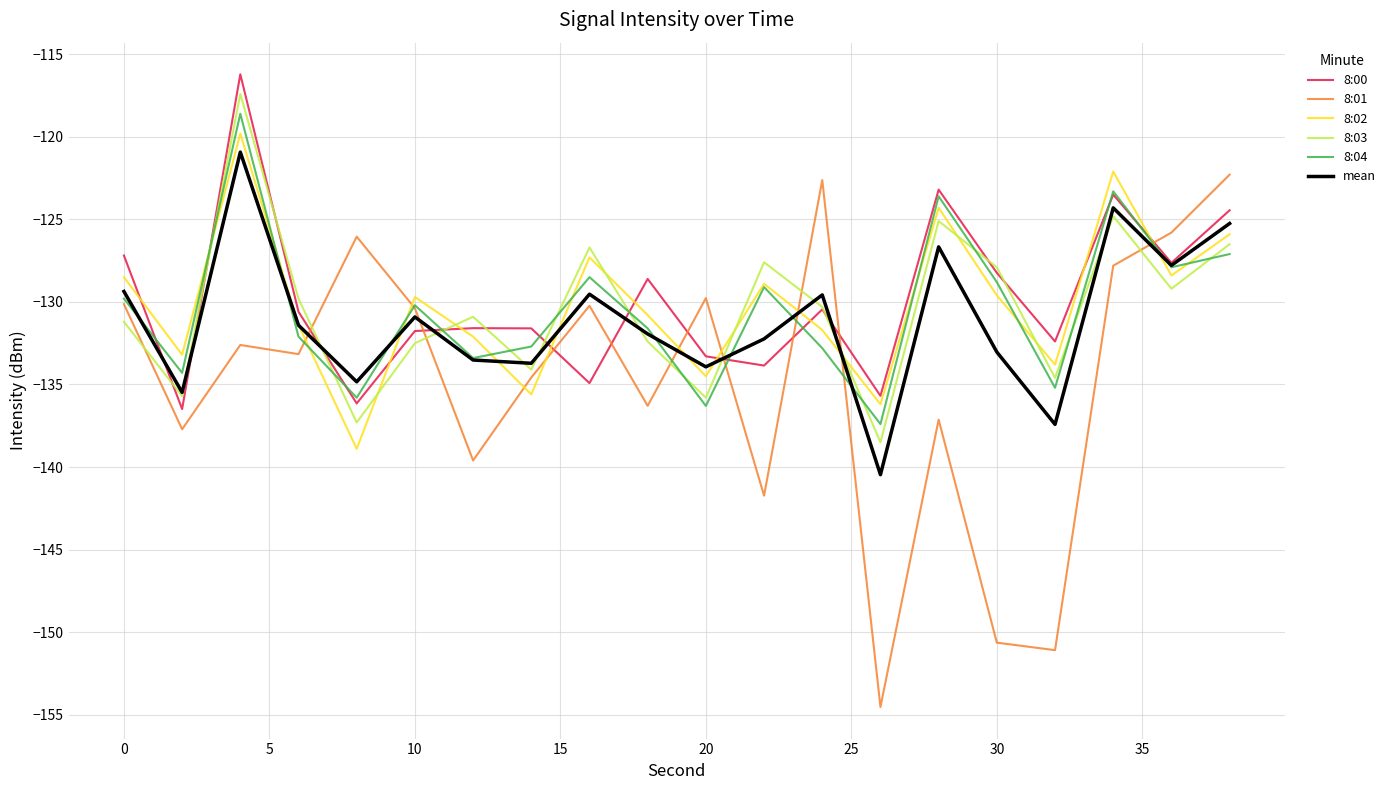

What is the smallest value displayed?

-154.5